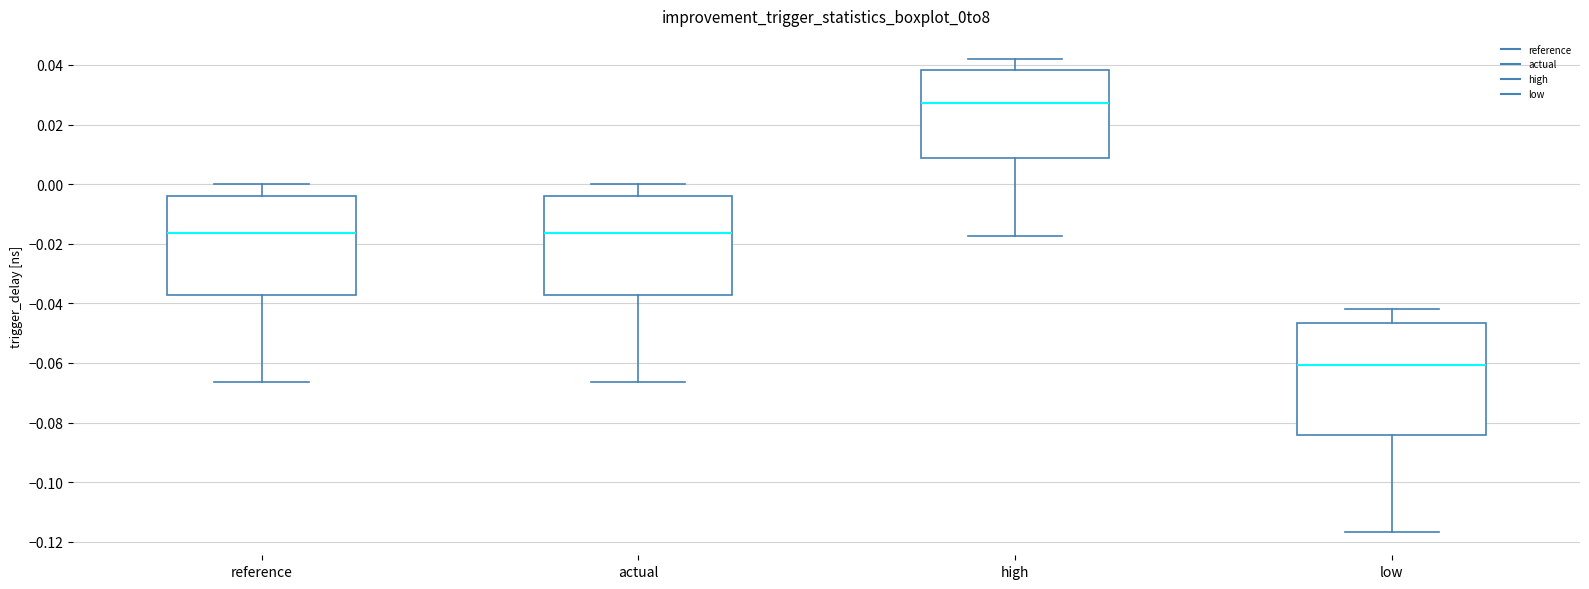

Which box is the tallest, from its lower edge to its upper edge?

low